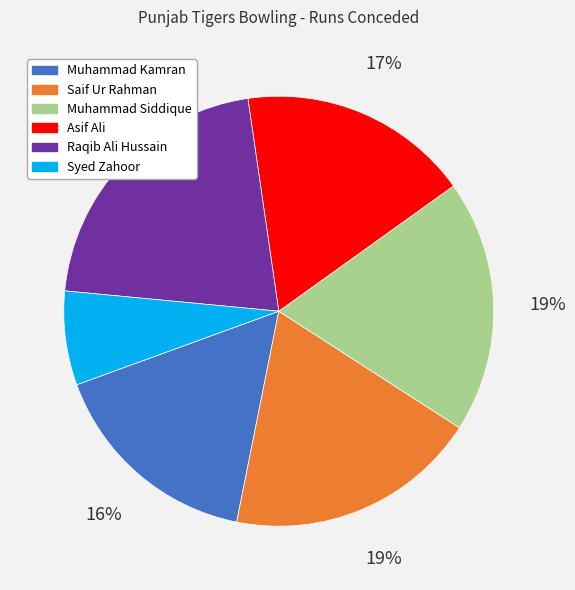

Does any single category account for the majority?

No